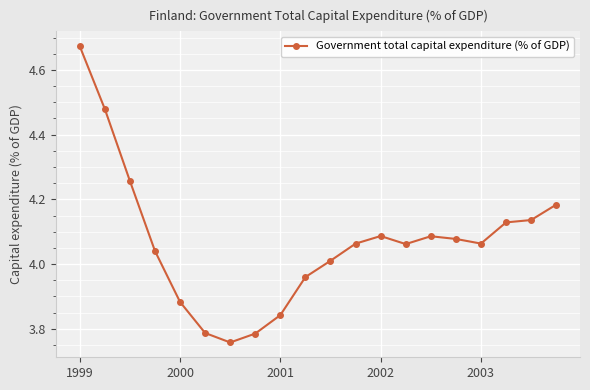

What is the sum of all values?

81.4